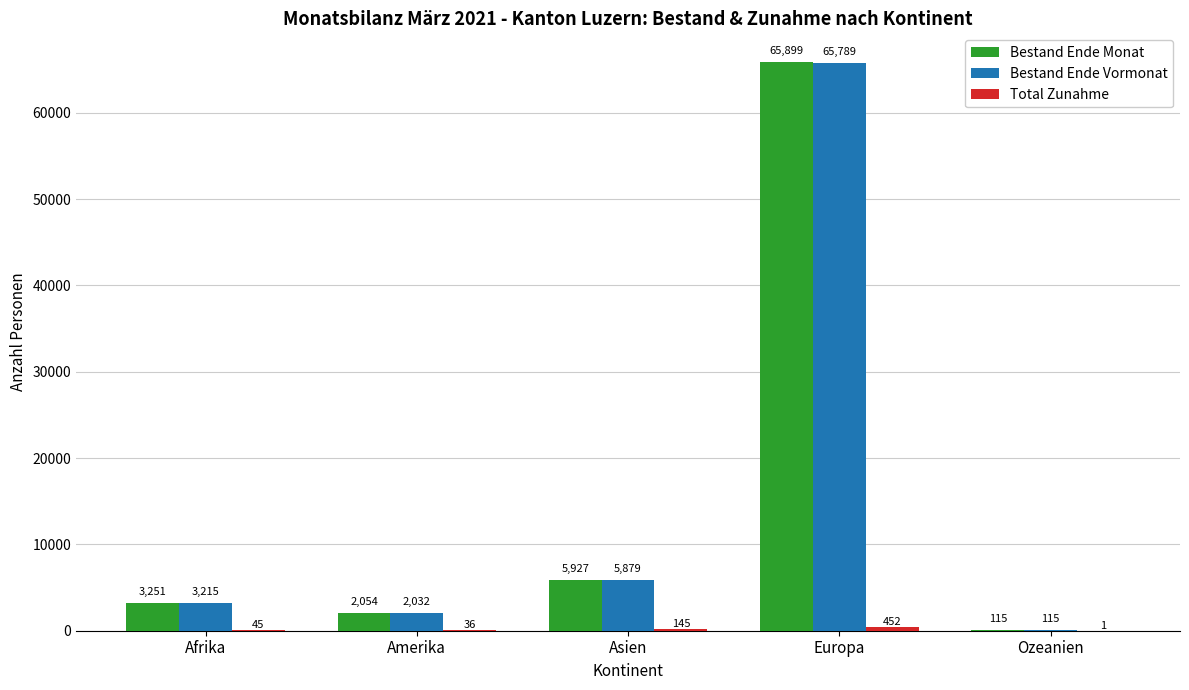

What is the sum of the Bestand Ende Monat values at Europa and Ozeanien?

66014